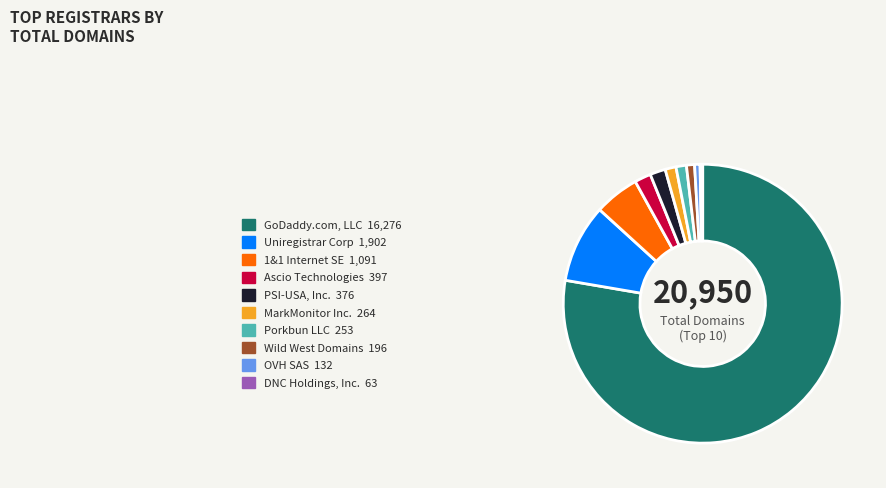

What is the largest slice in the pie chart?

GoDaddy.com, LLC